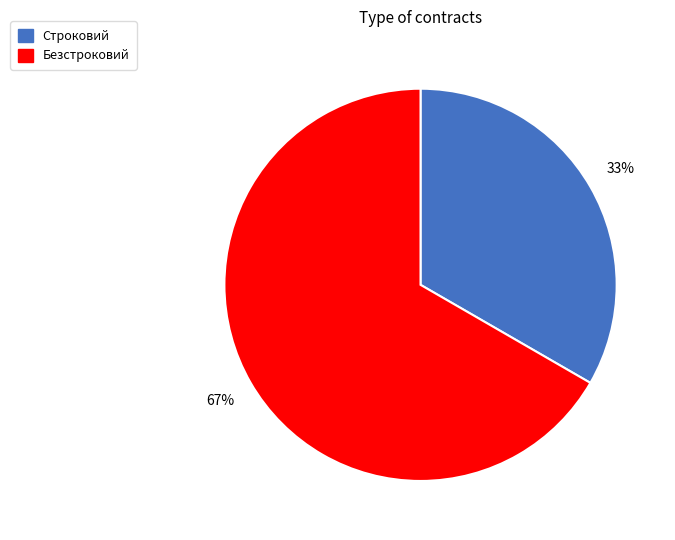

Rank the categories by value from lowest to highest.

Строковий, Безстроковий